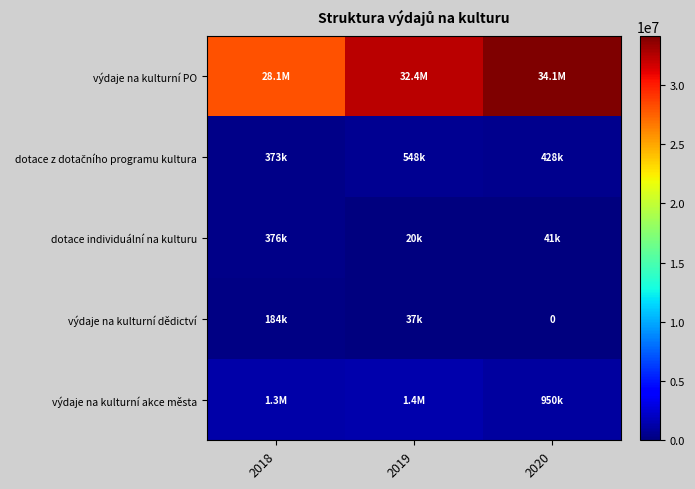

Where is dotace z dotačního programu kultura nearest to the value 460500?

2020